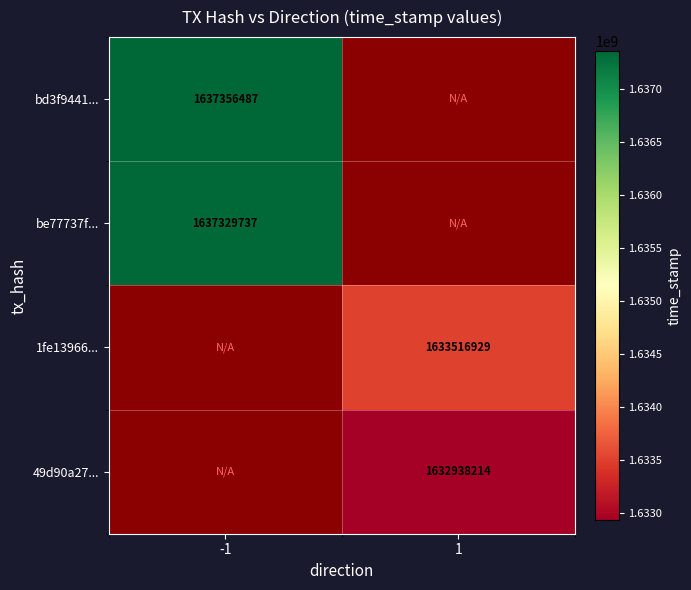

How many series are shown in this chart?

4